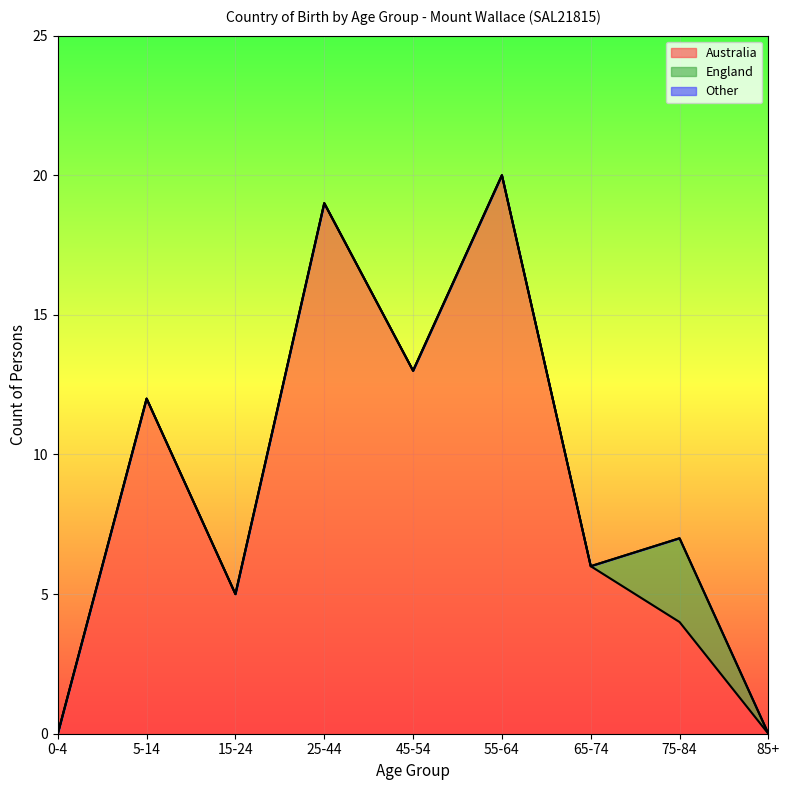

True or false: Australia and Other cross at least once.

False